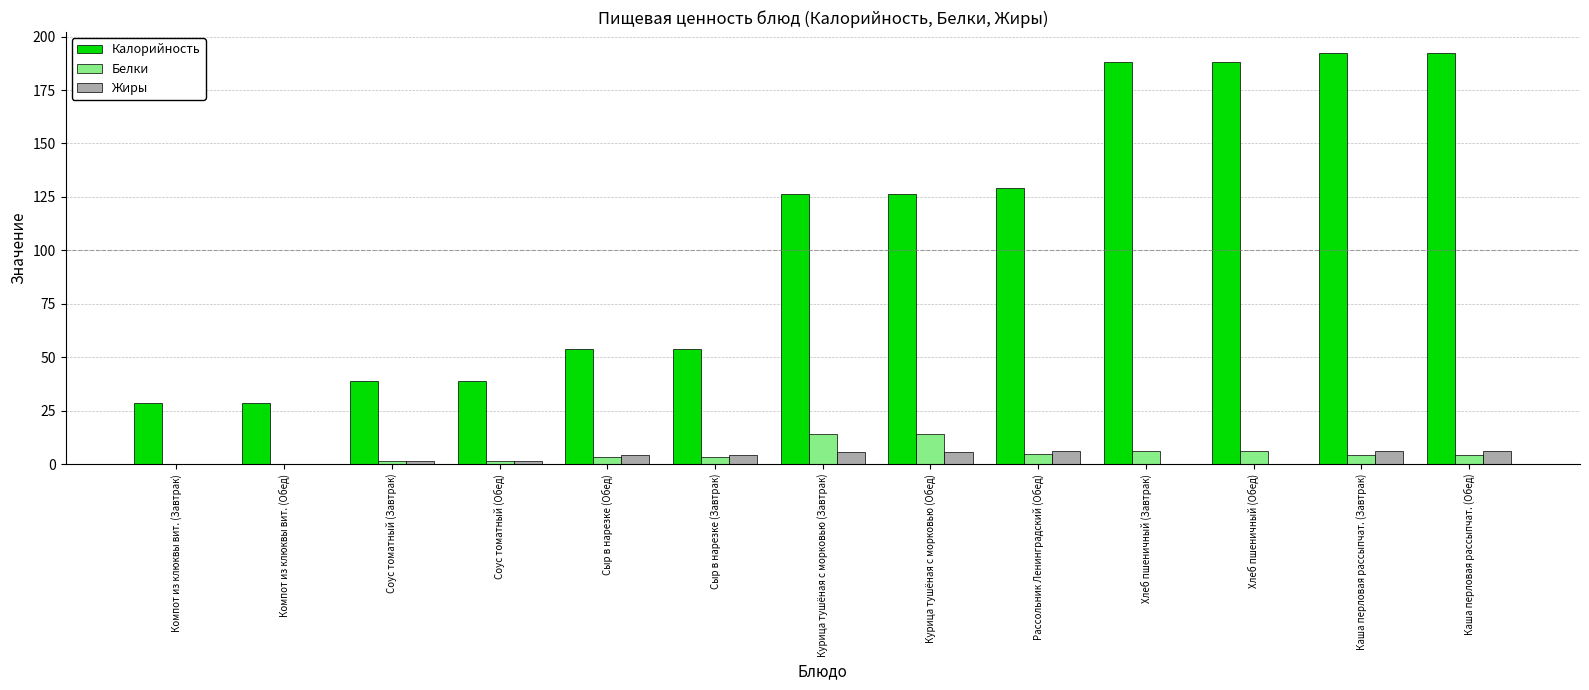

What is the highest value of the Калорийность series?

192.5